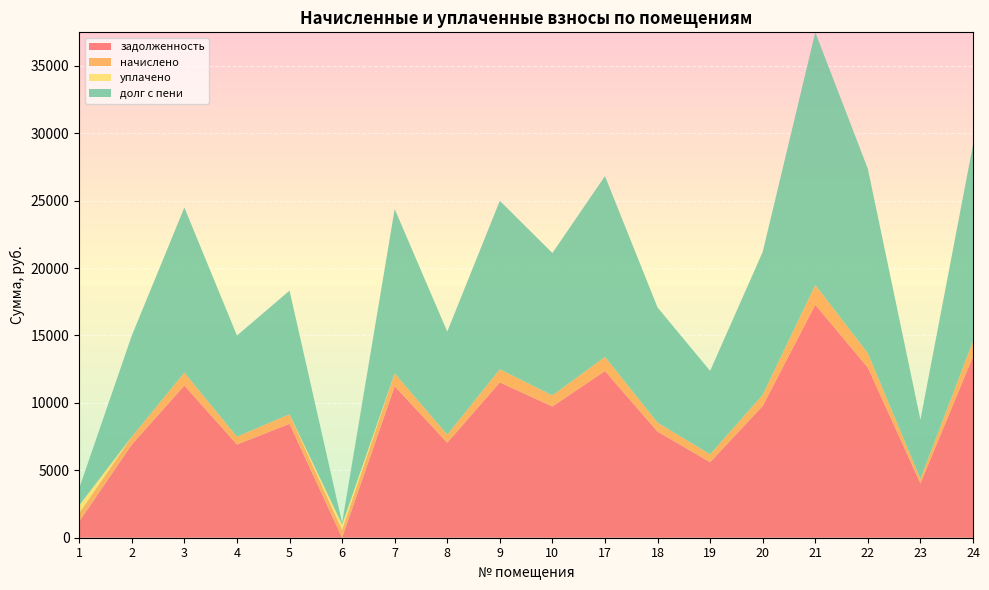

Reading left to right, transcribe all the data shown in this chart.

задолженность: 1204.8	6912.0	11289.6	6912.0	8448.0	0.0	11237.8	7046.4	11520.0	9734.4	12364.8	7872.0	5602.0	9772.8	17280.0	12614.4	4032.0	13440.0
начислено: 631.8	583.2	952.6	583.2	712.8	583.2	948.2	594.5	972.0	821.3	1043.3	664.2	583.2	824.6	1458.0	1064.3	340.2	1134.0
уплачено: 566.8	0.0	0.0	0.0	0.0	400.0	0.0	0.0	0.0	0.0	0.0	0.0	0.0	0.0	0.0	0.0	0.0	0.0
долг с пени: 1269.9	7495.2	12242.2	7495.2	9160.8	117.1	12185.9	7640.9	12492.0	10555.7	13408.1	8536.2	6185.2	10597.4	18738.0	13678.7	4372.2	14574.0